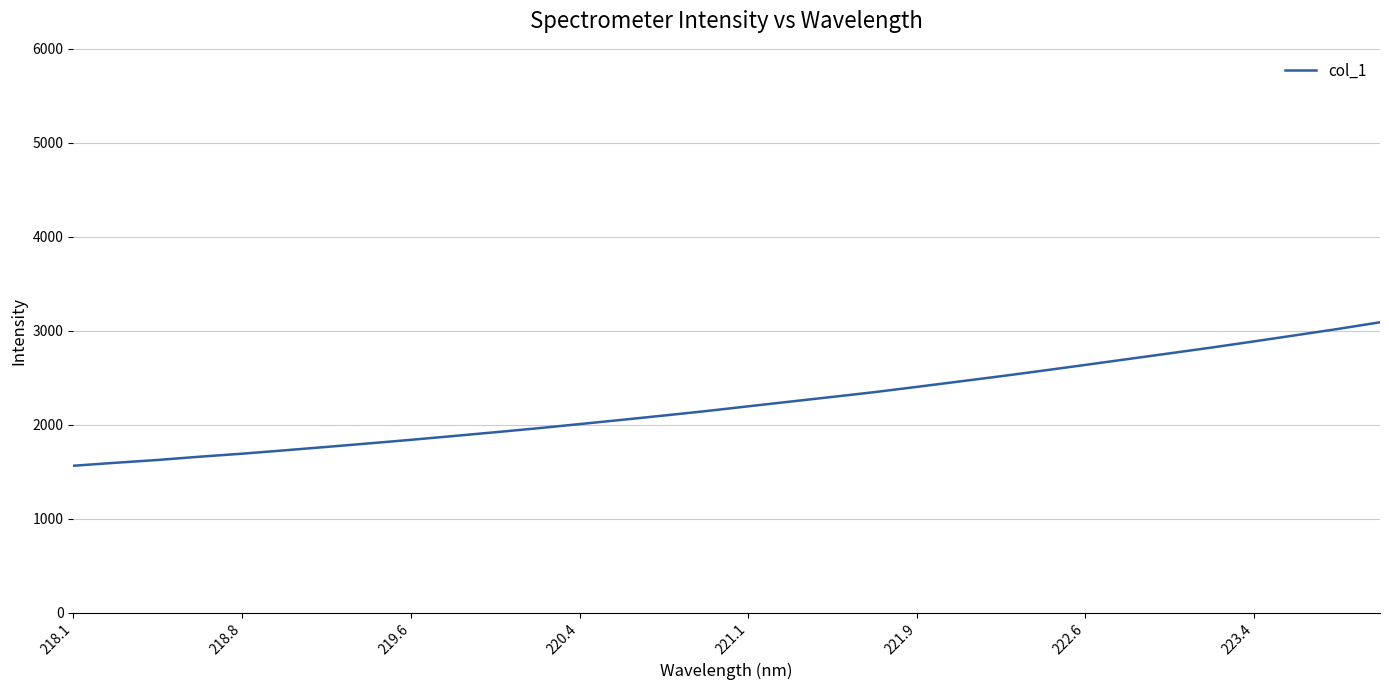

What is the minimum value shown in the chart?

1565.6